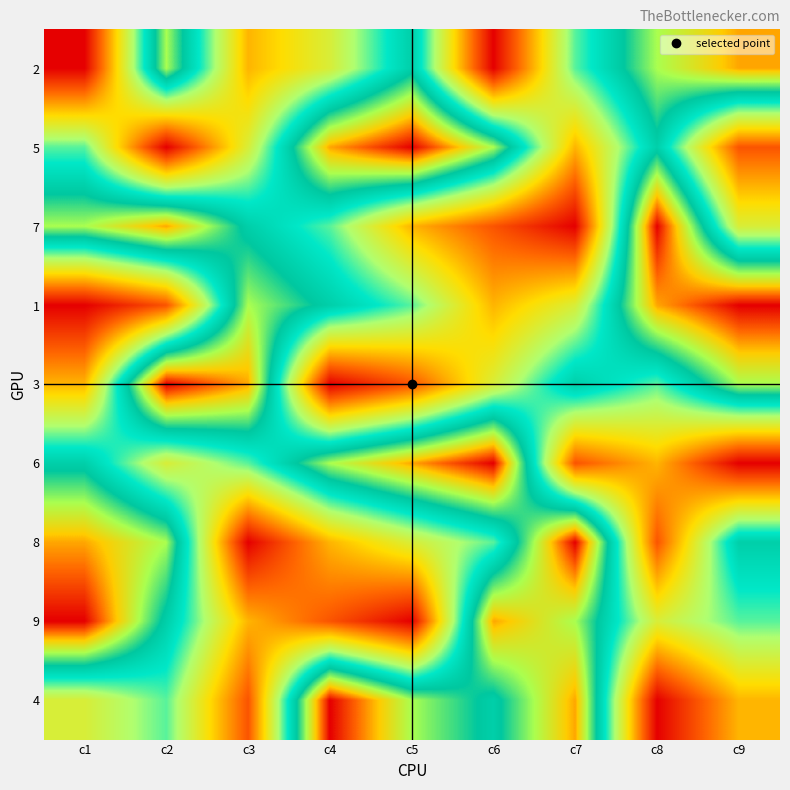

Reading right to left, transcribe all the data shown in this chart.

2: c9=8	c8=7	c7=5	c6=1	c5=6	c4=4	c3=3	c2=7	c1=1
5: c9=2	c8=6	c7=3	c6=7	c5=9	c4=8	c3=4	c2=1	c1=5
7: c9=4	c8=9	c7=1	c6=2	c5=3	c4=5	c3=6	c2=8	c1=7
1: c9=9	c8=8	c7=4	c6=3	c5=5	c4=6	c3=7	c2=2	c1=1
3: c9=7	c8=5	c7=6	c6=4	c5=2	c4=1	c3=8	c2=9	c1=3
6: c9=1	c8=3	c7=2	c6=9	c5=8	c4=7	c3=5	c2=4	c1=6
8: c9=6	c8=2	c7=9	c6=5	c5=4	c4=3	c3=1	c2=7	c1=8
9: c9=5	c8=4	c7=7	c6=8	c5=1	c4=2	c3=3	c2=6	c1=9
4: c9=3	c8=1	c7=8	c6=6	c5=7	c4=9	c3=2	c2=5	c1=4